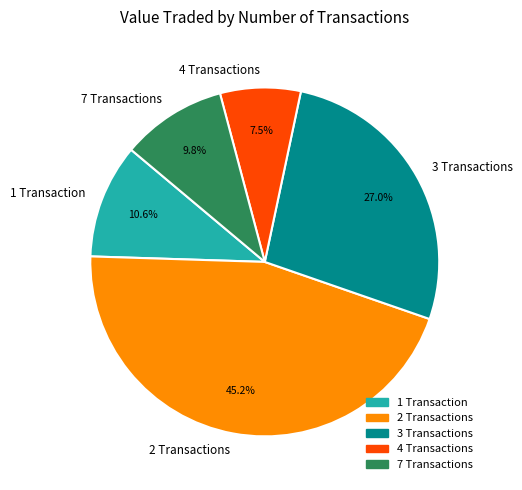

What is the largest slice in the pie chart?

2 Transactions